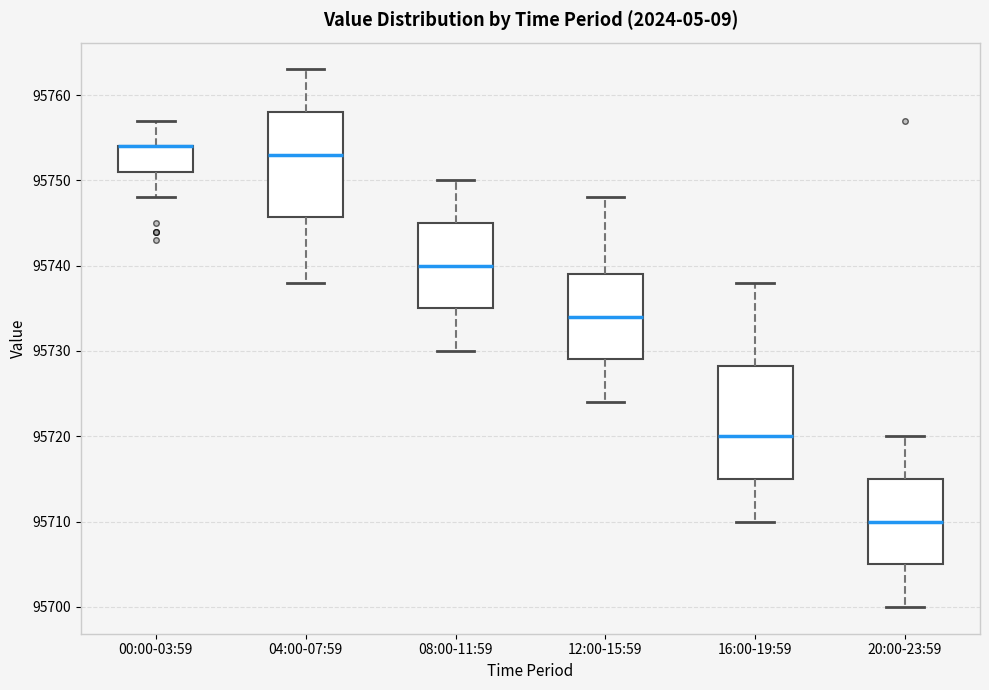

Reading left to right, read every box against the y-axis: the position of its median line, the range the box covers, and the ends of its whiskers. The values are not printed on the chart, so give them approximately, as read against the axis.

00:00-03:59: median 95754 (drawn on the box's upper edge), box 95751 to 95754, whiskers 95748 to 95757
04:00-07:59: median 95753, box 95746 to 95758, whiskers 95738 to 95763
08:00-11:59: median 95740, box 95735 to 95745, whiskers 95730 to 95750
12:00-15:59: median 95734, box 95729 to 95739, whiskers 95724 to 95748
16:00-19:59: median 95720, box 95715 to 95728, whiskers 95710 to 95738
20:00-23:59: median 95710, box 95705 to 95715, whiskers 95700 to 95720